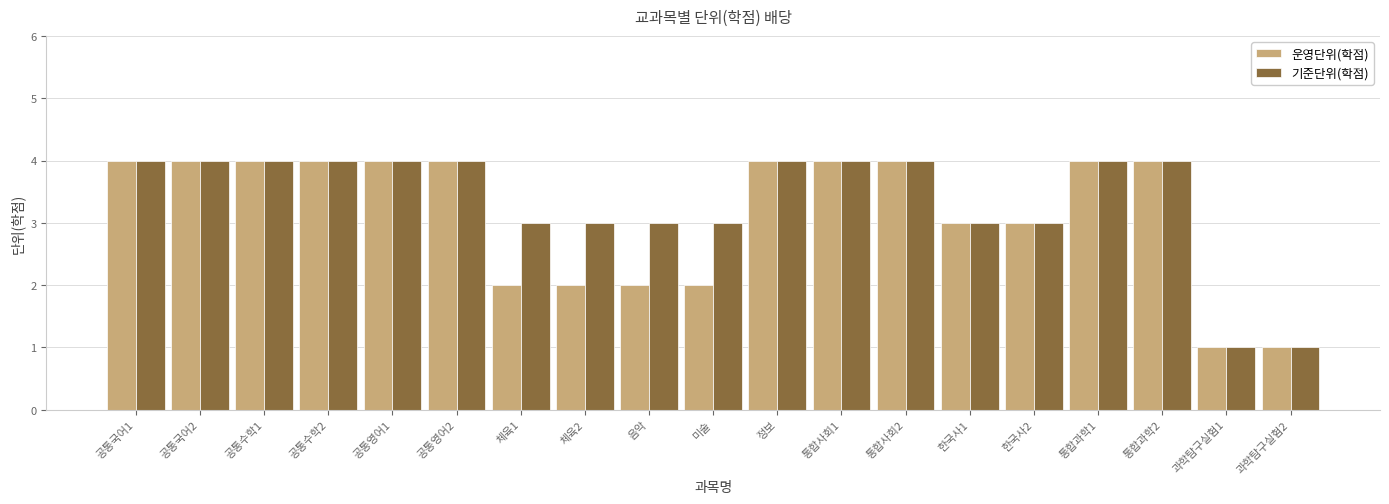

Is the value of 운영단위(학점) at 과학탐구실험1 greater than the value of 기준단위(학점) at 통합사회1?

No